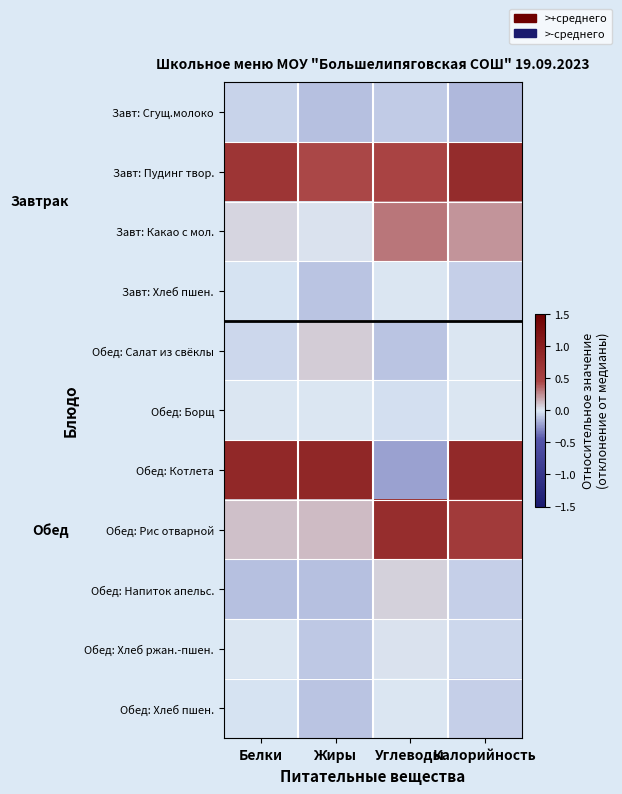

Rank the series by their maximum value, from highest to lowest.

Обед: Котлета, Завт: Пудинг твор., Обед: Рис отварной, Завт: Какао с мол., Обед: Салат из свёклы, Обед: Напиток апельс., Обед: Хлеб ржан.-пшен., Обед: Борщ, Завт: Хлеб пшен., Обед: Хлеб пшен., Завт: Сгущ.молоко